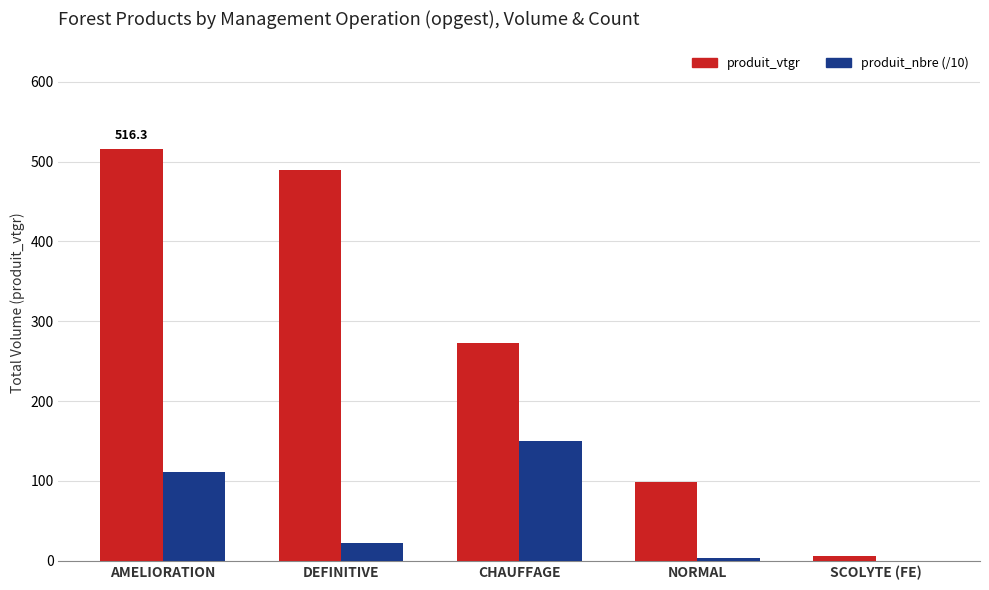

True or false: produit_vtgr has a value of 794.6 at DEFINITIVE.

False